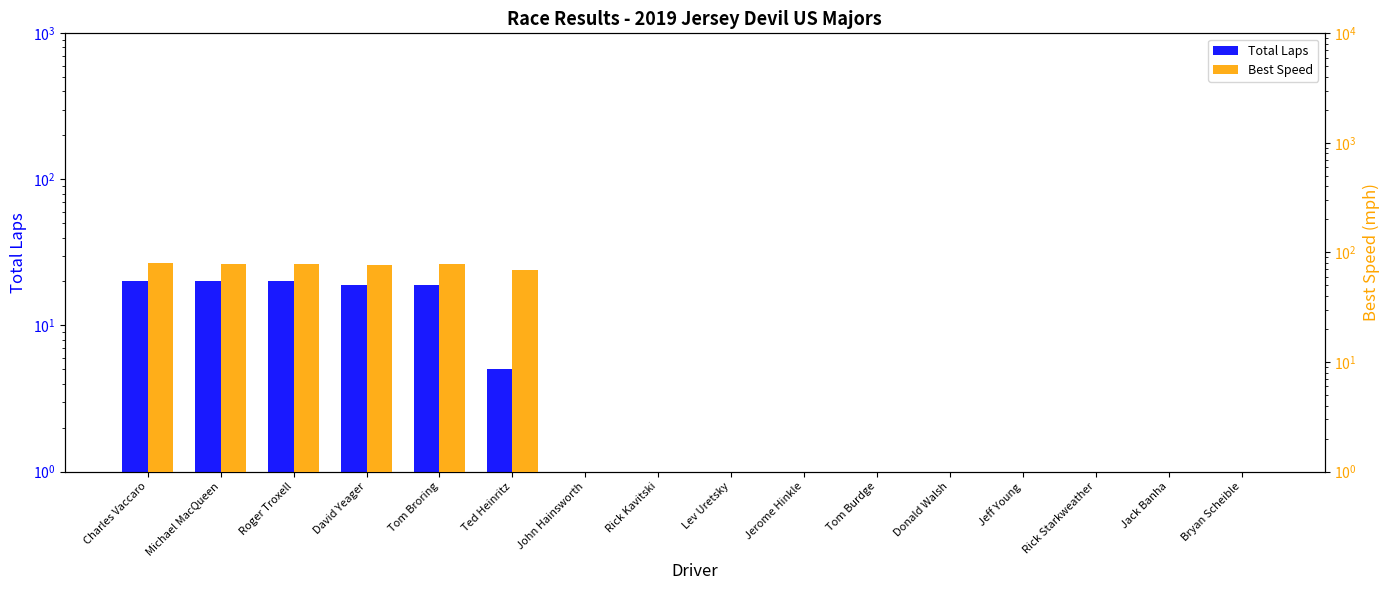

Is it true that Best Speed equals 0.0 at Rick Starkweather?

True